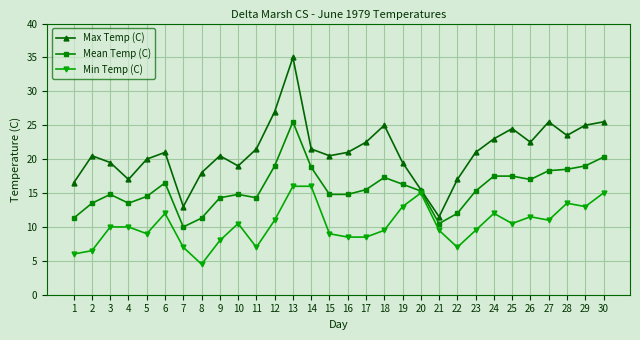

Reading left to right, what are all the values shown in this chart?

Max Temp (C): 1=16.5	2=20.5	3=19.5	4=17.0	5=20.0	6=21.0	7=13.0	8=18.0	9=20.5	10=19.0	11=21.5	12=27.0	13=35.0	14=21.5	15=20.5	16=21.0	17=22.5	18=25.0	19=19.5	20=15.5	21=11.5	22=17.0	23=21.0	24=23.0	25=24.5	26=22.5	27=25.5	28=23.5	29=25.0	30=25.5
Mean Temp (C): 1=11.3	2=13.5	3=14.8	4=13.5	5=14.5	6=16.5	7=10.0	8=11.3	9=14.3	10=14.8	11=14.3	12=19.0	13=25.5	14=18.8	15=14.8	16=14.8	17=15.5	18=17.3	19=16.3	20=15.3	21=10.5	22=12.0	23=15.3	24=17.5	25=17.5	26=17.0	27=18.3	28=18.5	29=19.0	30=20.3
Min Temp (C): 1=6.0	2=6.5	3=10.0	4=10.0	5=9.0	6=12.0	7=7.0	8=4.5	9=8.0	10=10.5	11=7.0	12=11.0	13=16.0	14=16.0	15=9.0	16=8.5	17=8.5	18=9.5	19=13.0	20=15.0	21=9.5	22=7.0	23=9.5	24=12.0	25=10.5	26=11.5	27=11.0	28=13.5	29=13.0	30=15.0